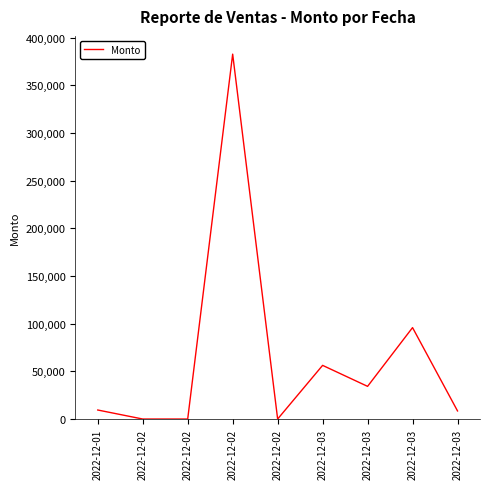

Which has a higher value, 2022-12-02 or 2022-12-01?

2022-12-01